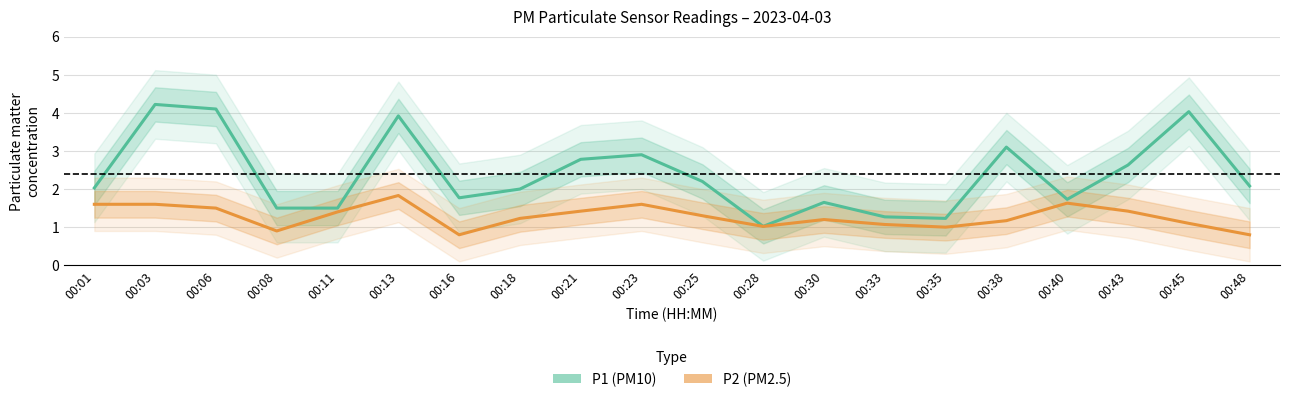

Reading left to right, extract all data points from this chart.

P1 (PM10): 2.0	4.2	4.1	1.5	1.5	3.9	1.8	2.0	2.8	2.9	2.2	1.0	1.6	1.3	1.2	3.1	1.7	2.6	4.0	2.1
P2 (PM2.5): 1.6	1.6	1.5	0.9	1.4	1.8	0.8	1.2	1.4	1.6	1.3	1.0	1.2	1.1	1.0	1.2	1.6	1.4	1.1	0.8